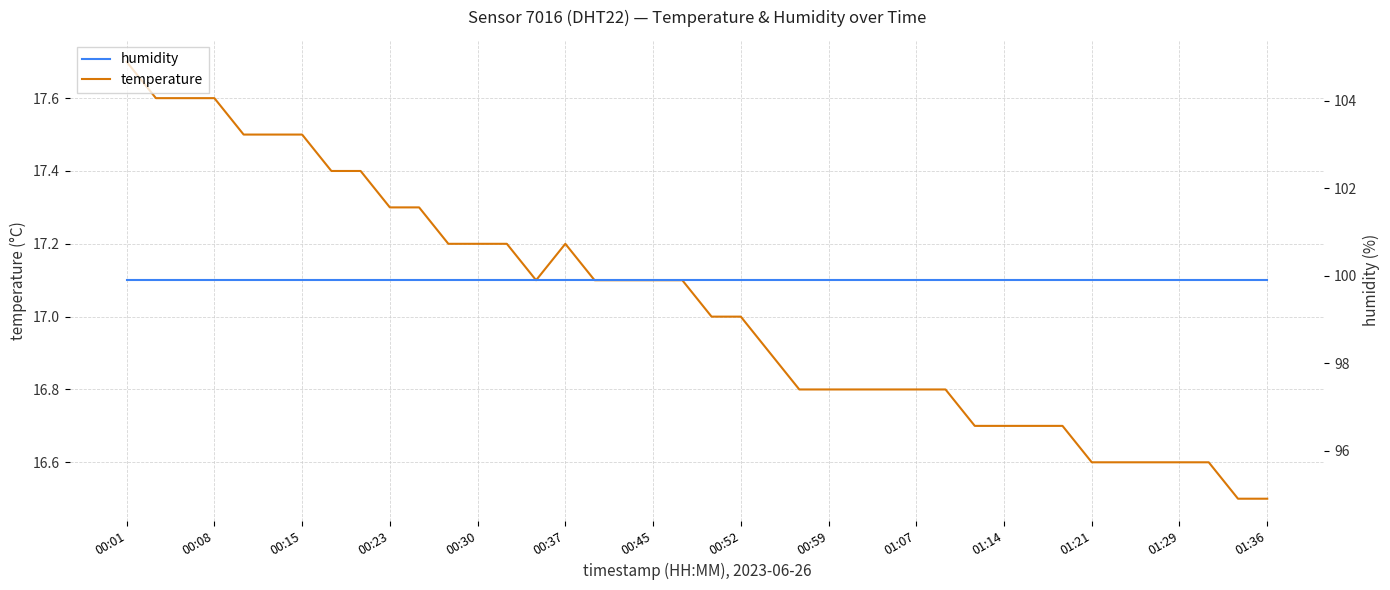

The value of temperature at 01:36 is 16.5. True or false?

True